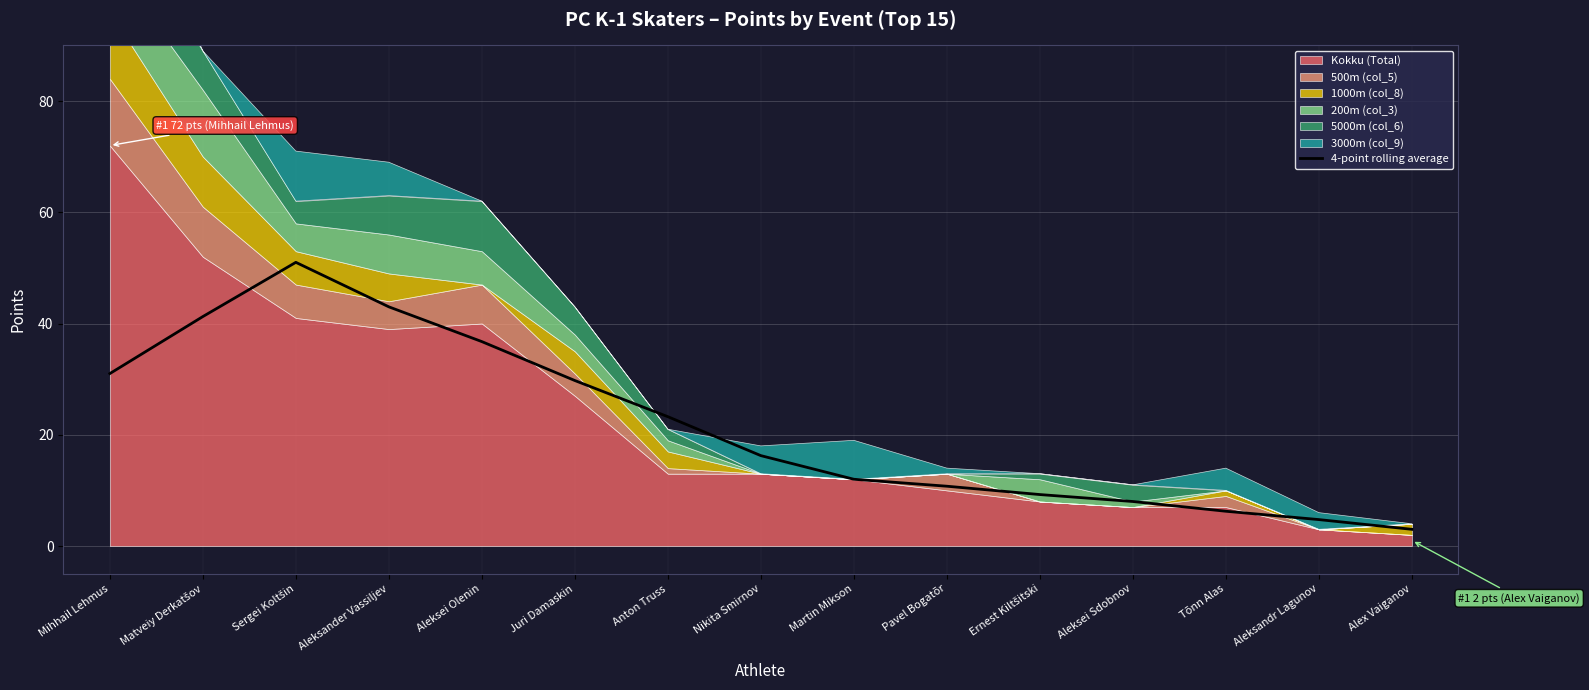

The chart shows a value of 10.8 at Pavel Bogatõr. True or false?

True